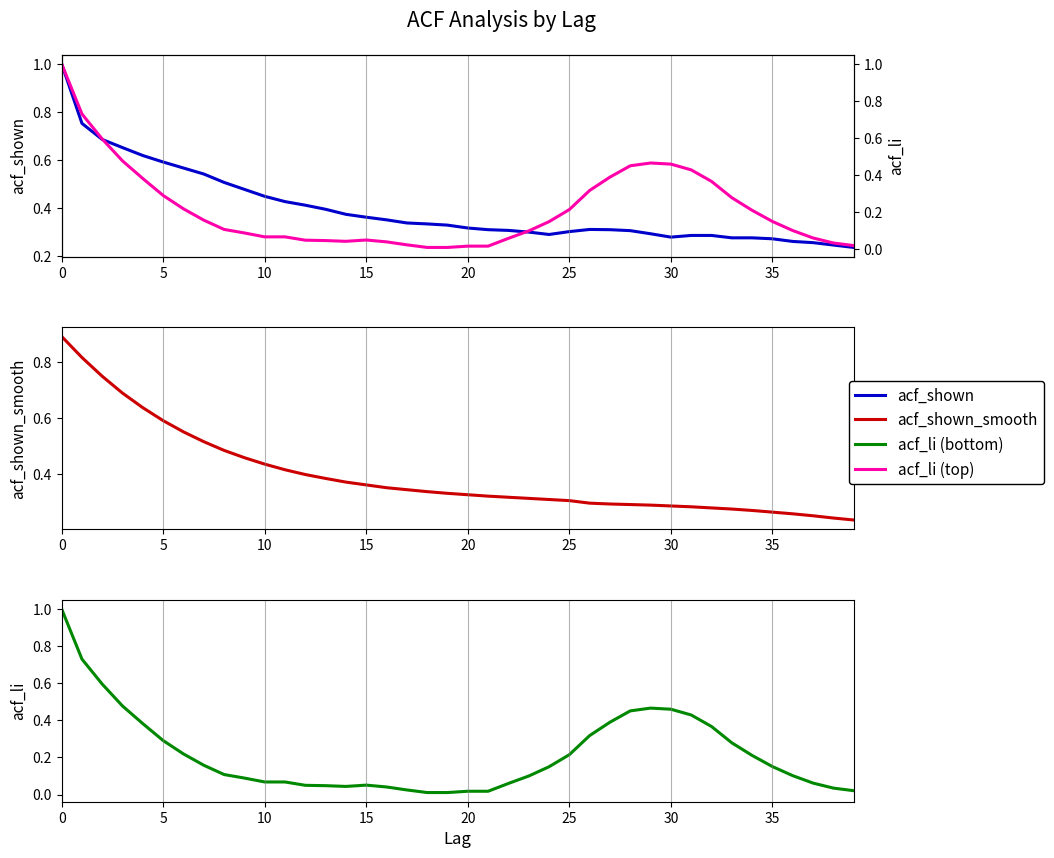

The value of acf_shown_smooth at 27 is 0.3. True or false?

True